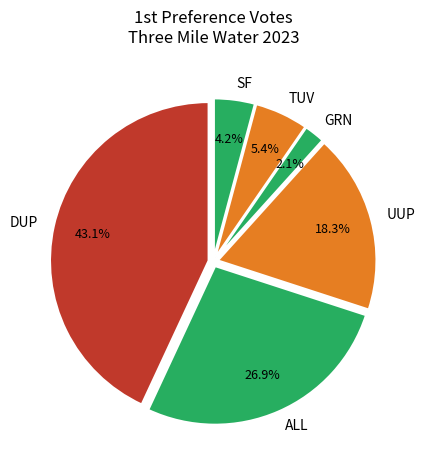

Which has a higher value, GRN or ALL?

ALL